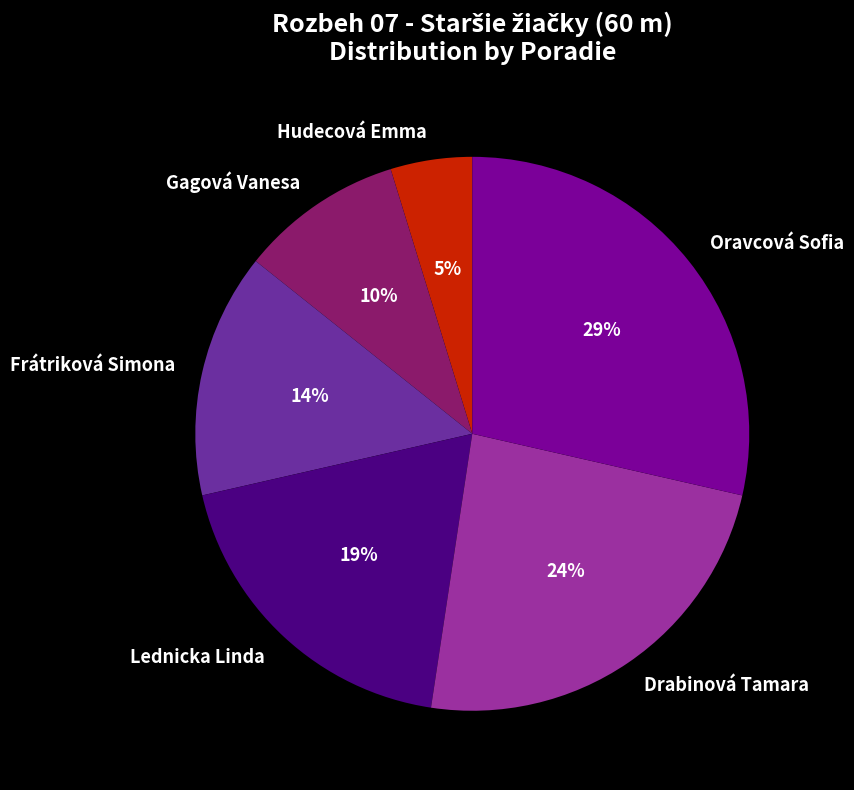

To the nearest percent, what is the difference between the largest and smallest slice percentages?

24%